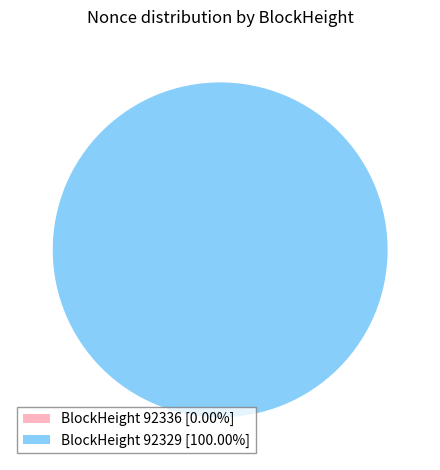

What percentage is the 92329 slice, to the nearest percent?

100%